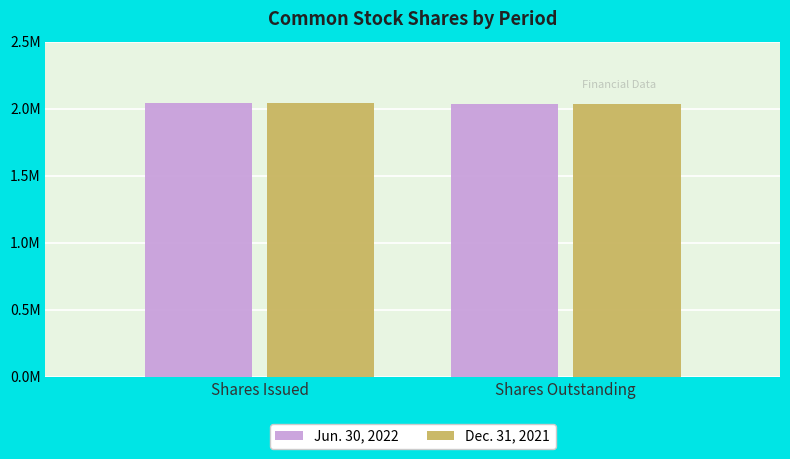

Which has a higher value, Shares Outstanding or Shares Issued?

Shares Issued